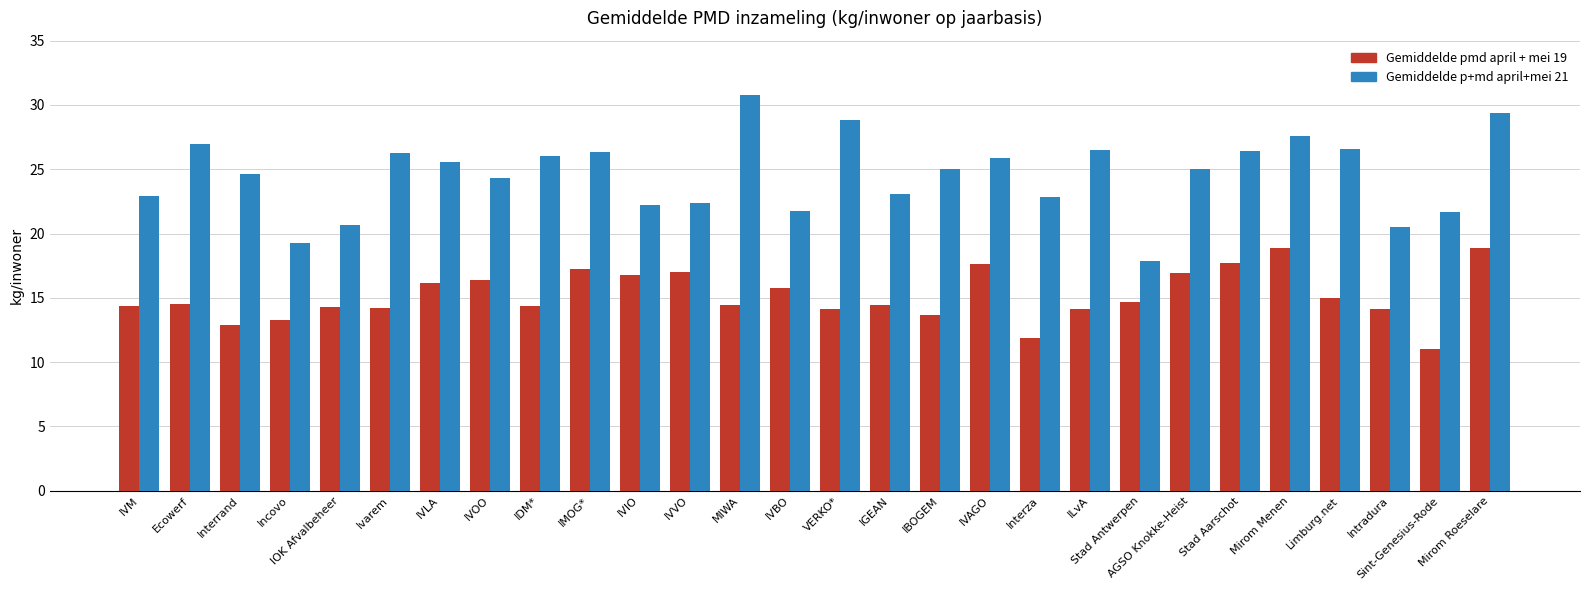

What are all the series names shown in the legend?

Gemiddelde pmd april + mei 19, Gemiddelde p+md april+mei 21